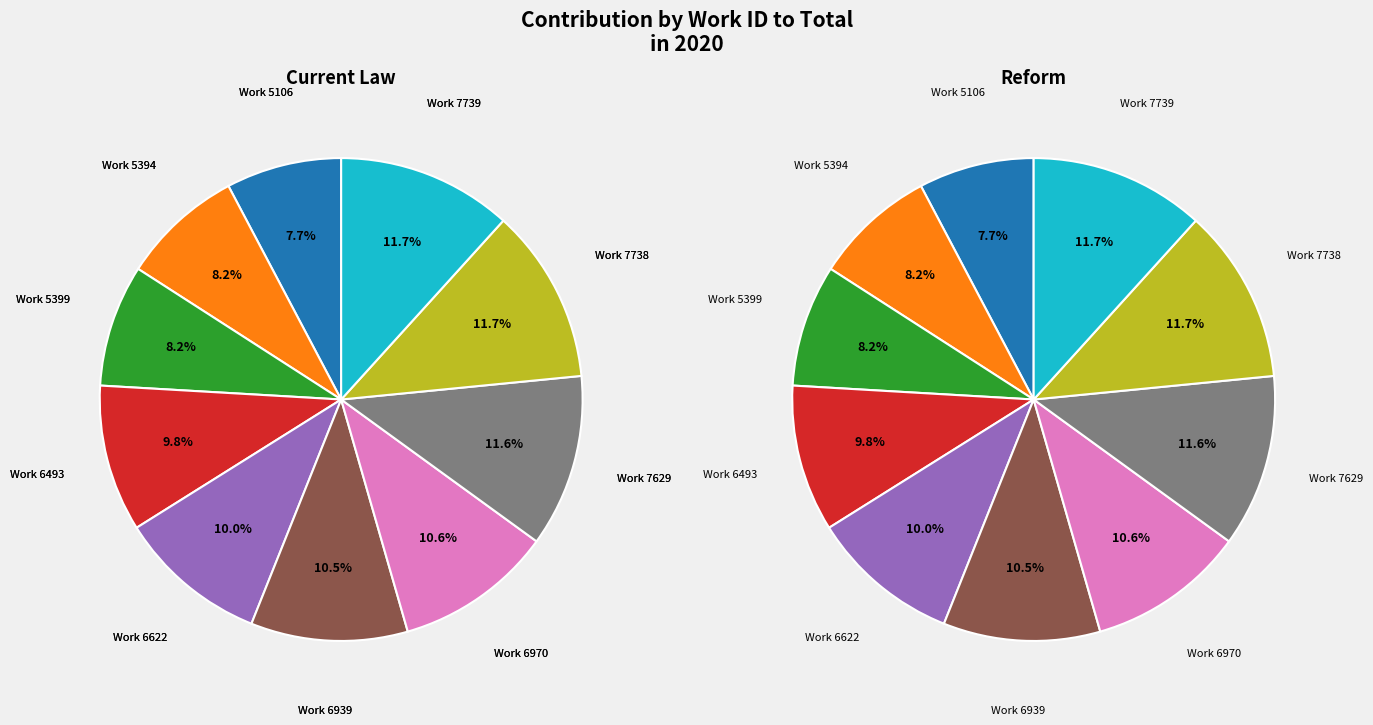

True or false: Work 7738 accounts for 18% of the total.

False